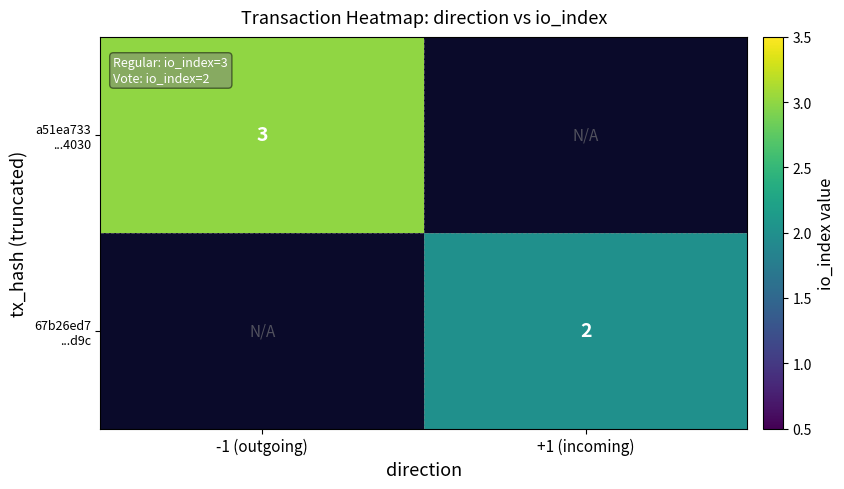

How many categories are shown in the chart?

2